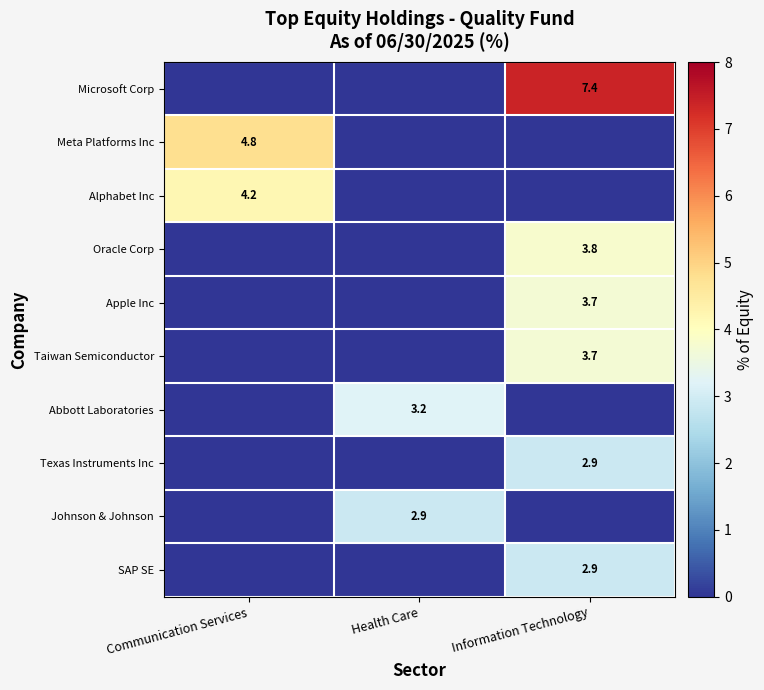

The Johnson & Johnson series shows 4.0 at Health Care. True or false?

False